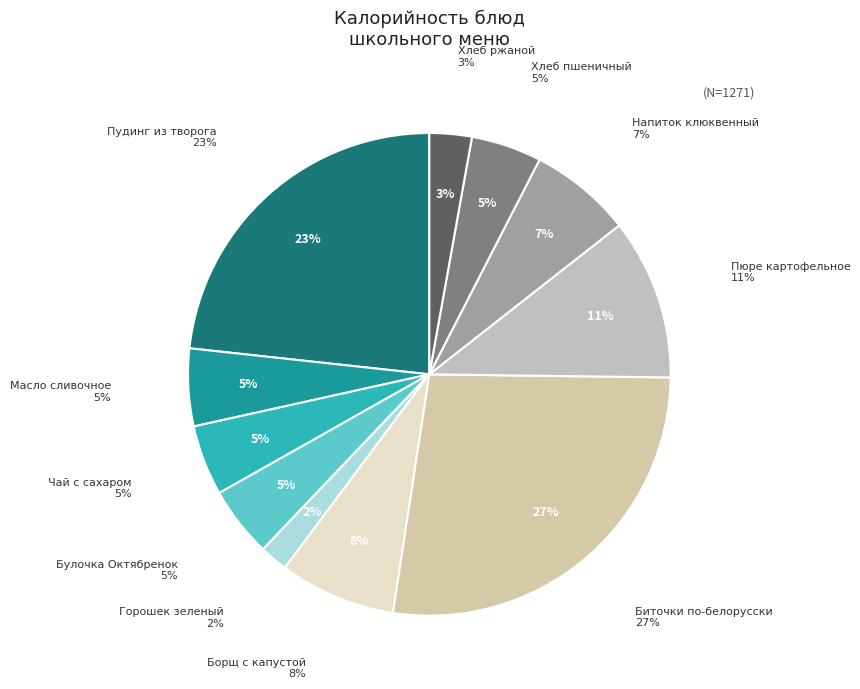

What percentage is the Чай с сахаром slice, to the nearest percent?

5%